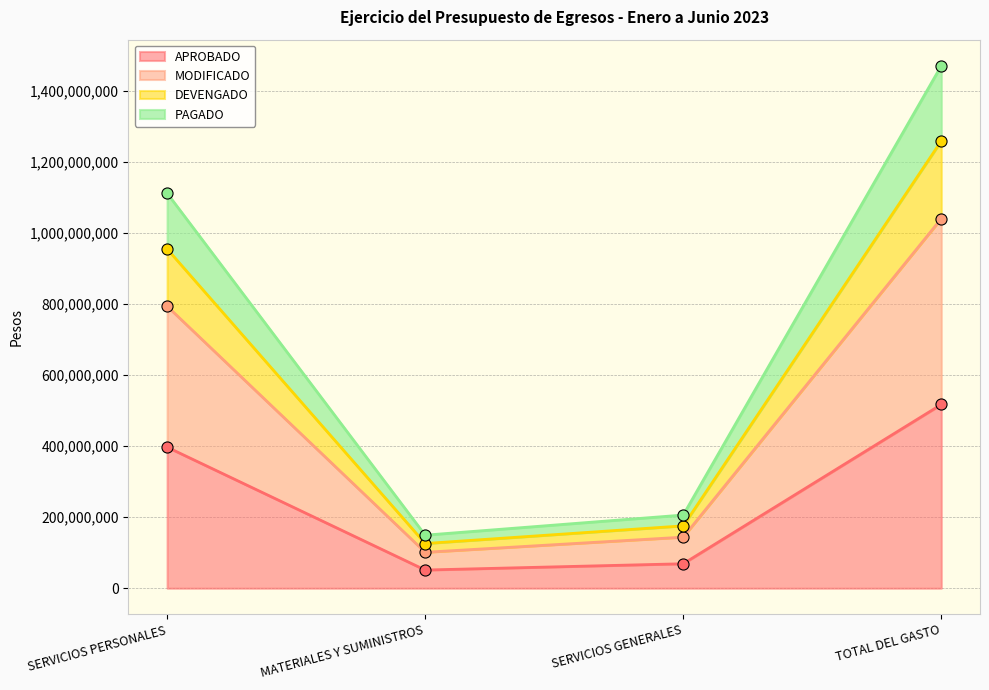

In APROBADO, how many points are lower than both neighbors (excluding endpoints)?

1